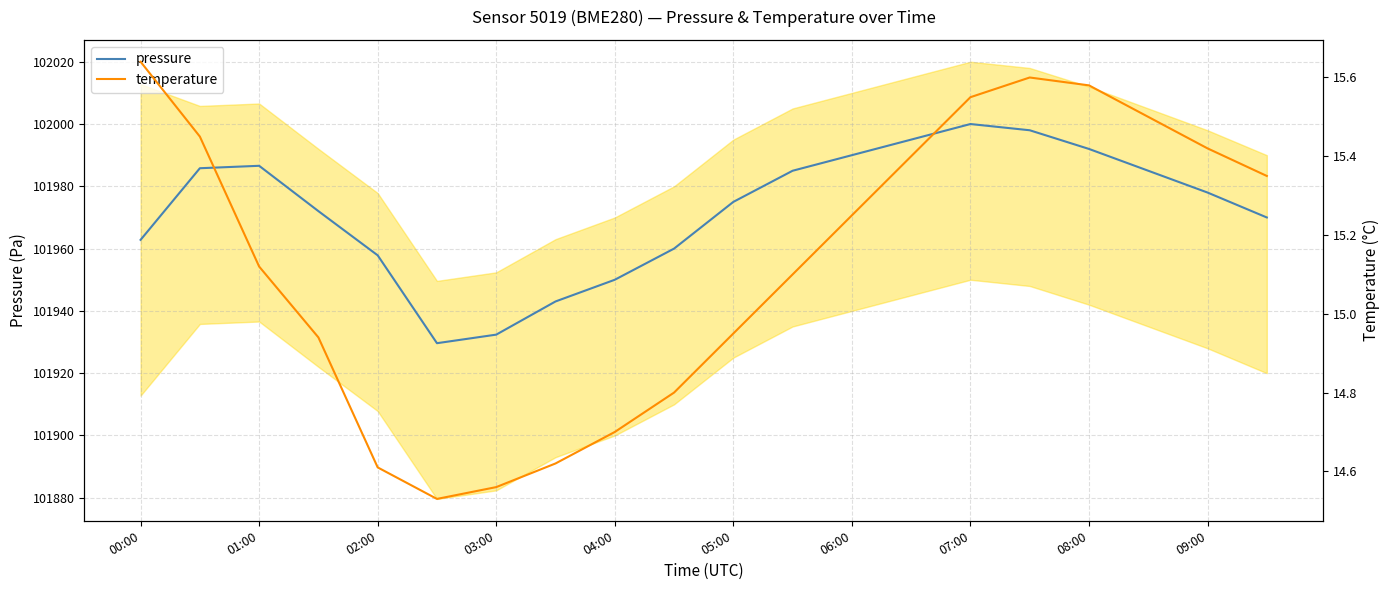

What is the highest value of the pressure series?

102000.0